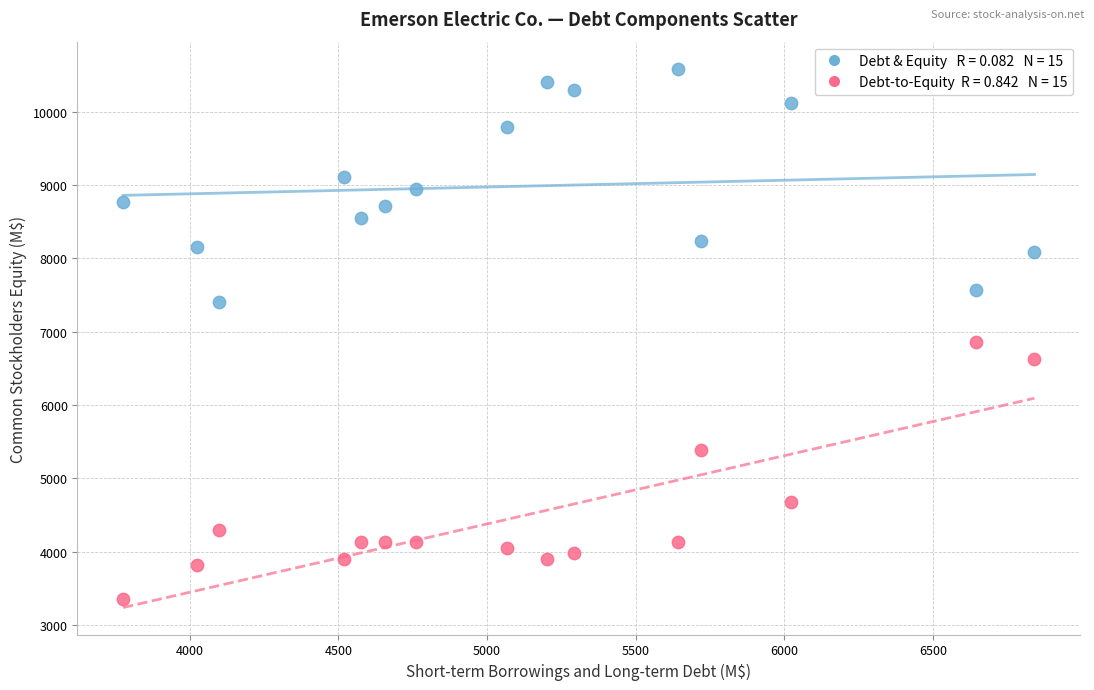

Across all series, what Y value is closest to 6968?

6861.3